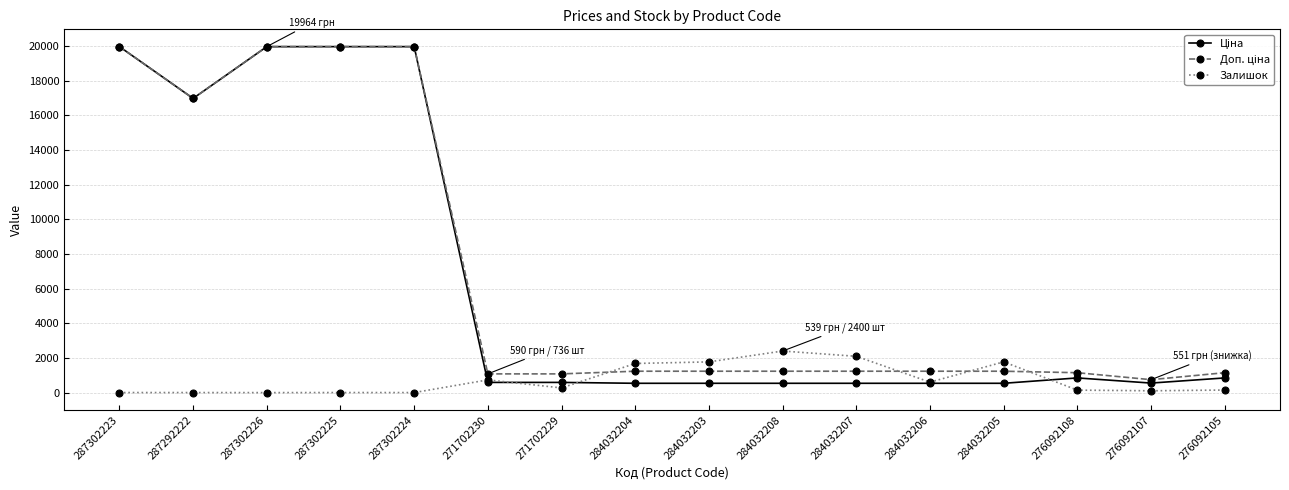

How many data points does each series have?

16